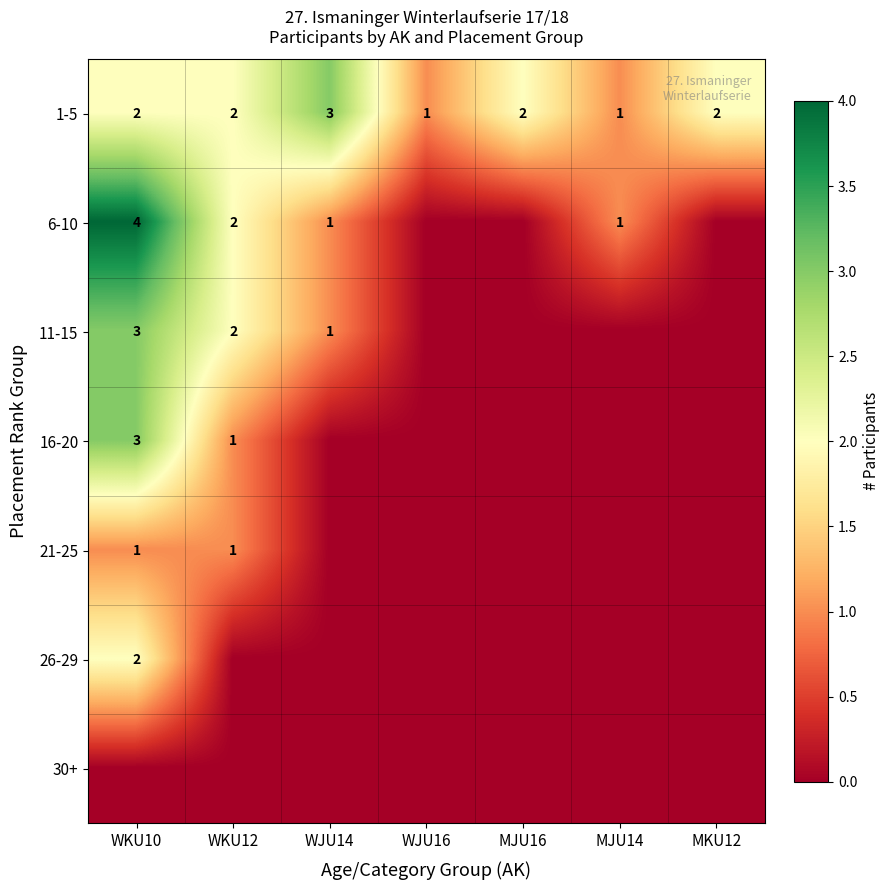

Is it true that 11-15 equals 1 at WJU14?

True